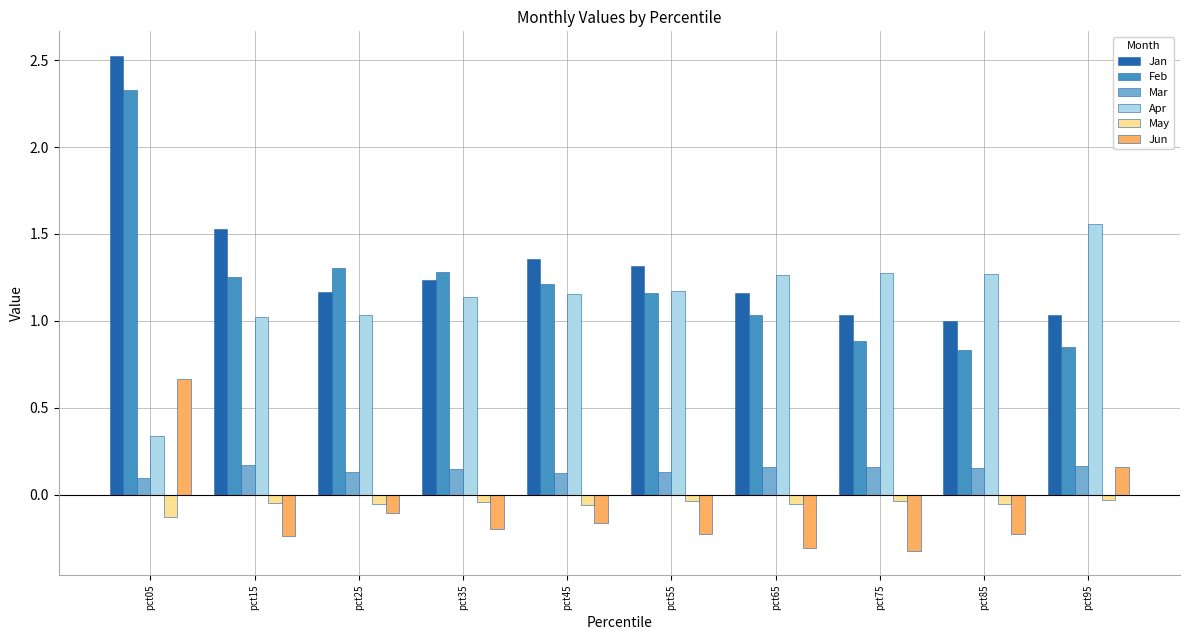

Which category has the highest value in the Apr series?

pct95